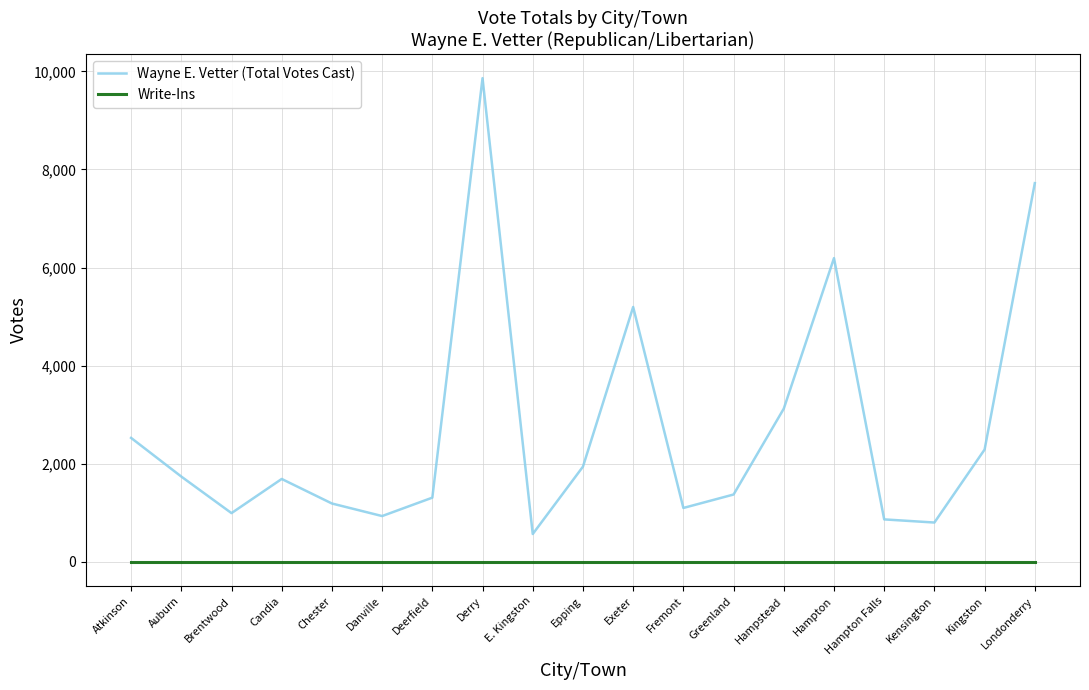

Count the number of data series in this chart.

2